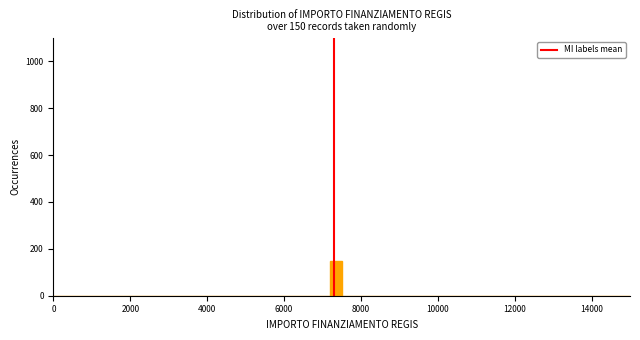

Around what value on the x-axis is the tallest bar? Give the approximate position of its centre, as read against the axis.

7400